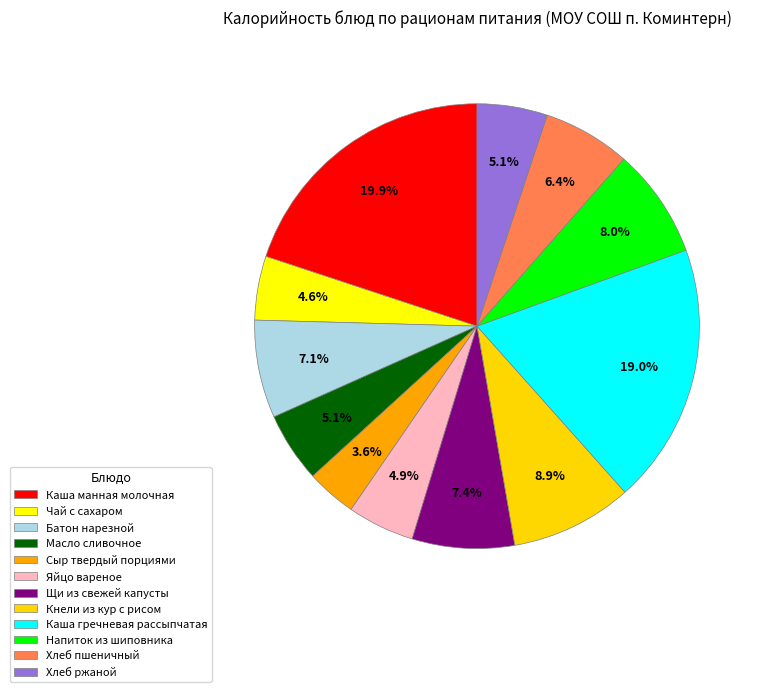

Count the number of slices in the pie.

12